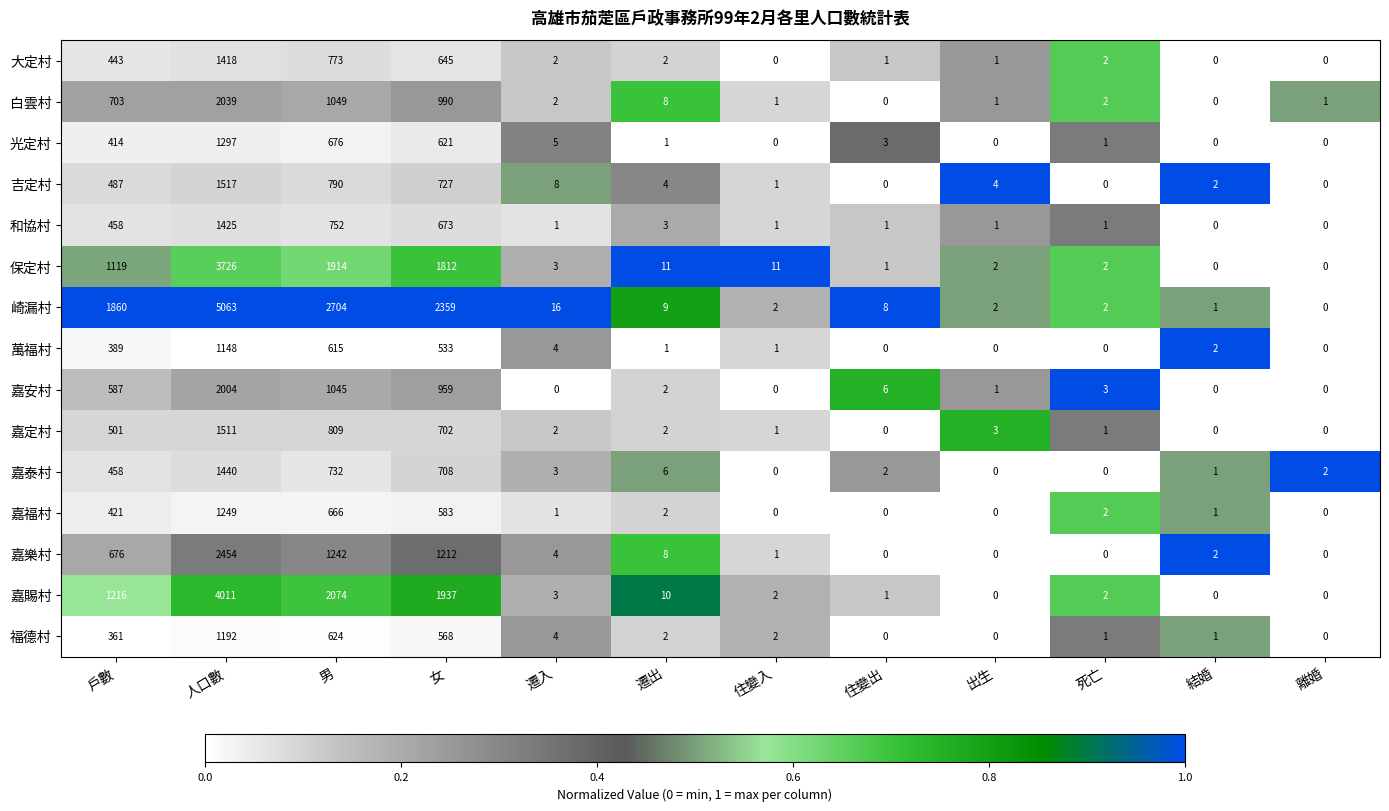

The value of 嘉樂村 at 男 is 1242. True or false?

True